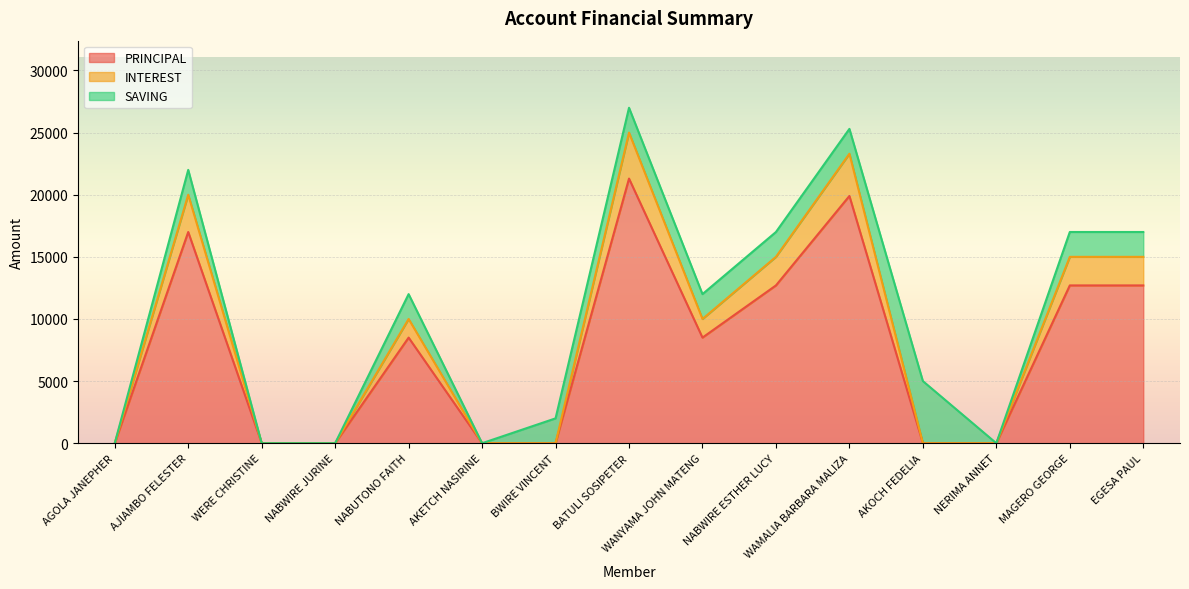

At which category does INTEREST reach its first local peak?

AJIAMBO FELESTER